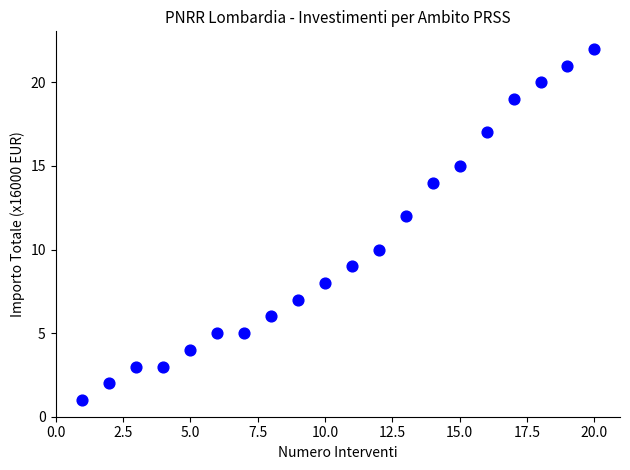

What is the range of X values (max minus min)?

19